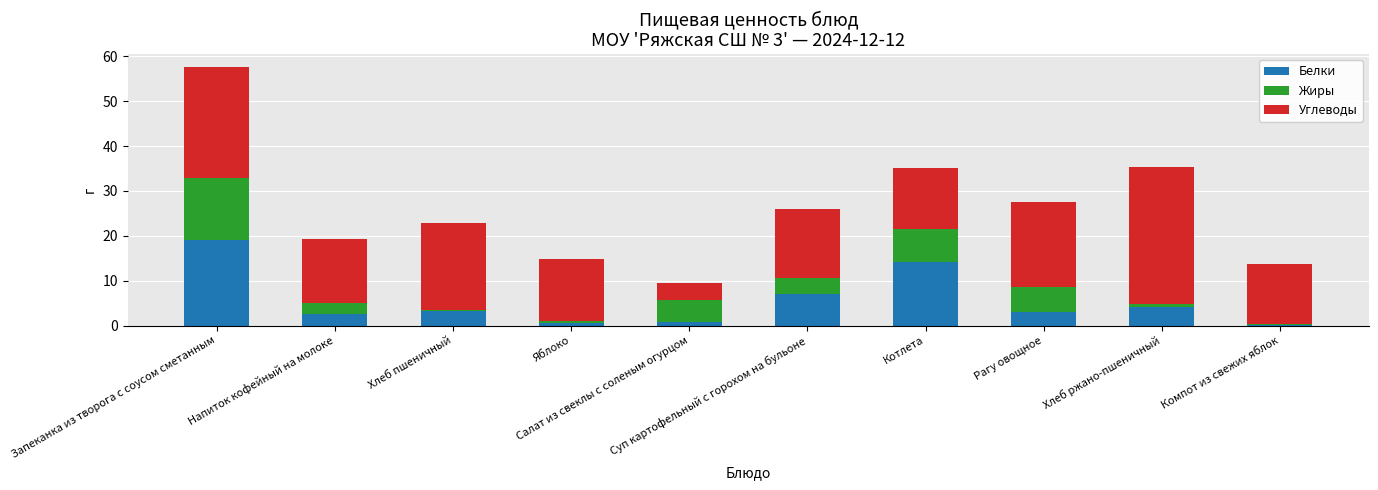

The Углеводы series shows 1.8 at Салат из свеклы с соленым огурцом. True or false?

False